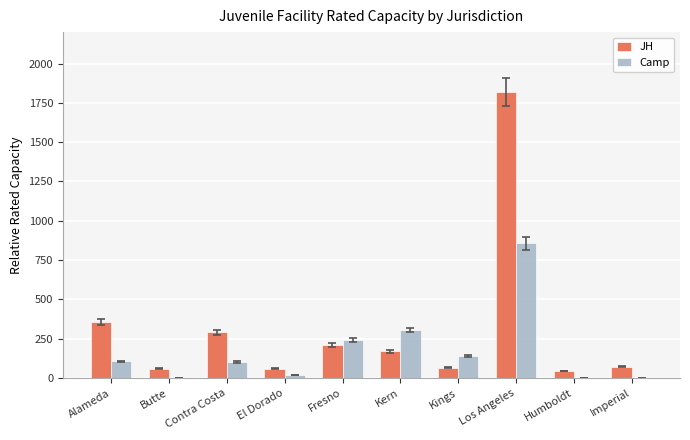

Between Alameda and Humboldt, which series saw the biggest shift?

JH